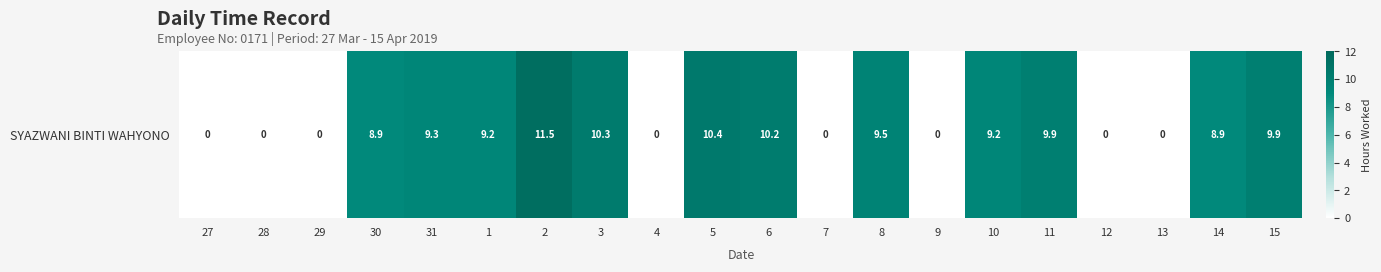

Reading left to right, what are all the values shown in this chart?

0.0	0.0	0.0	8.9	9.3	9.2	11.5	10.3	0.0	10.4	10.2	0.0	9.5	0.0	9.2	9.9	0.0	0.0	8.9	9.9